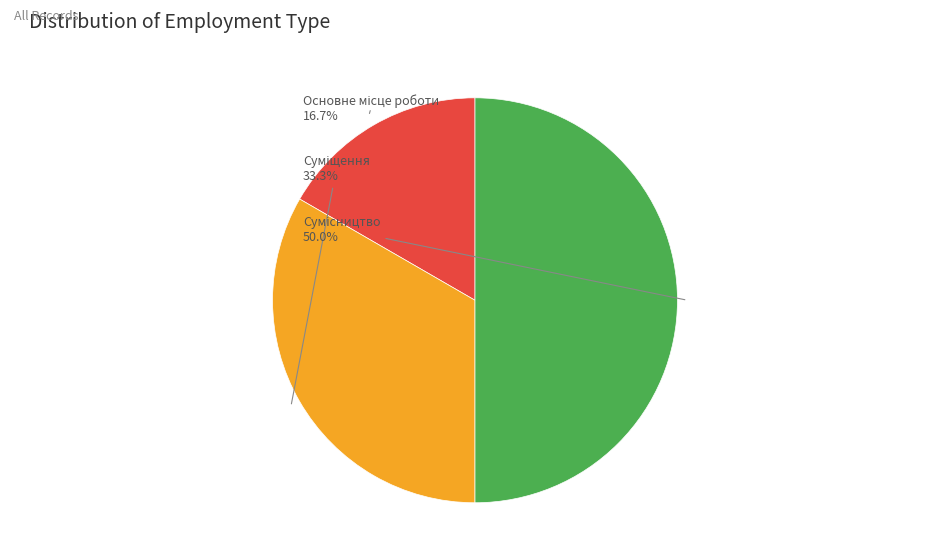

To the nearest percent, what is the average slice percentage?

33%